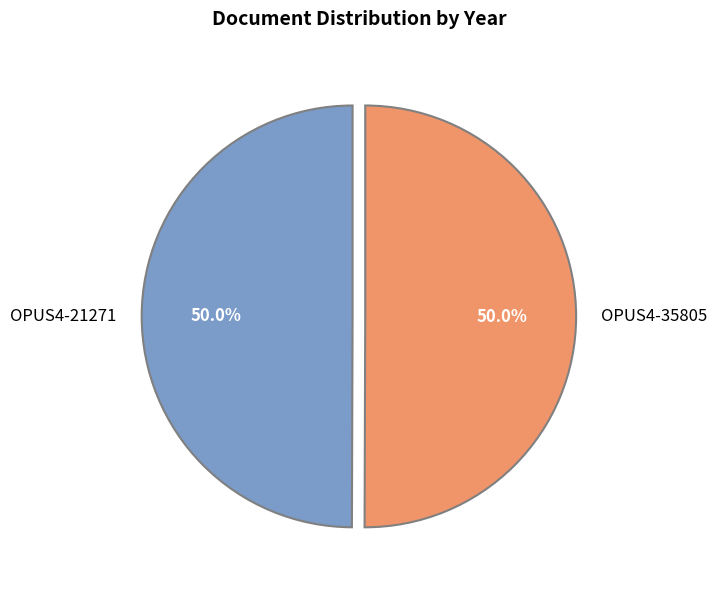

Is it true that OPUS4-21271 is 63% of the pie?

False